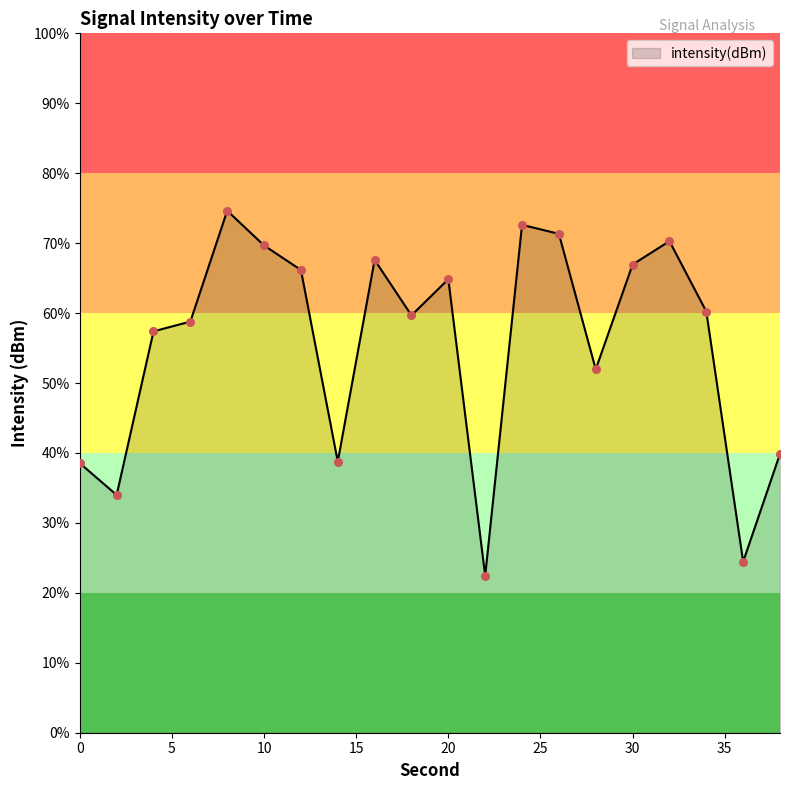

What is the maximum value shown in the chart?

74.6